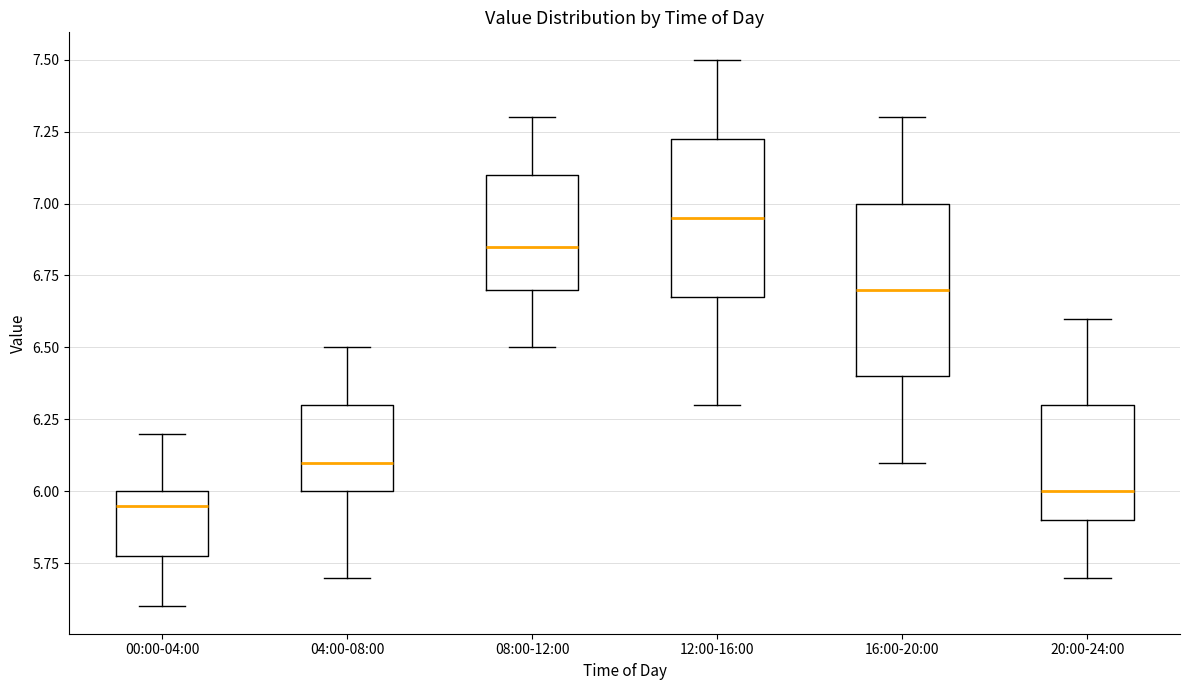

Where does the median line of the box for 04:00-08:00 sit on the y-axis? The values are not printed on the chart, so give them approximately, as read against the axis.

6.10